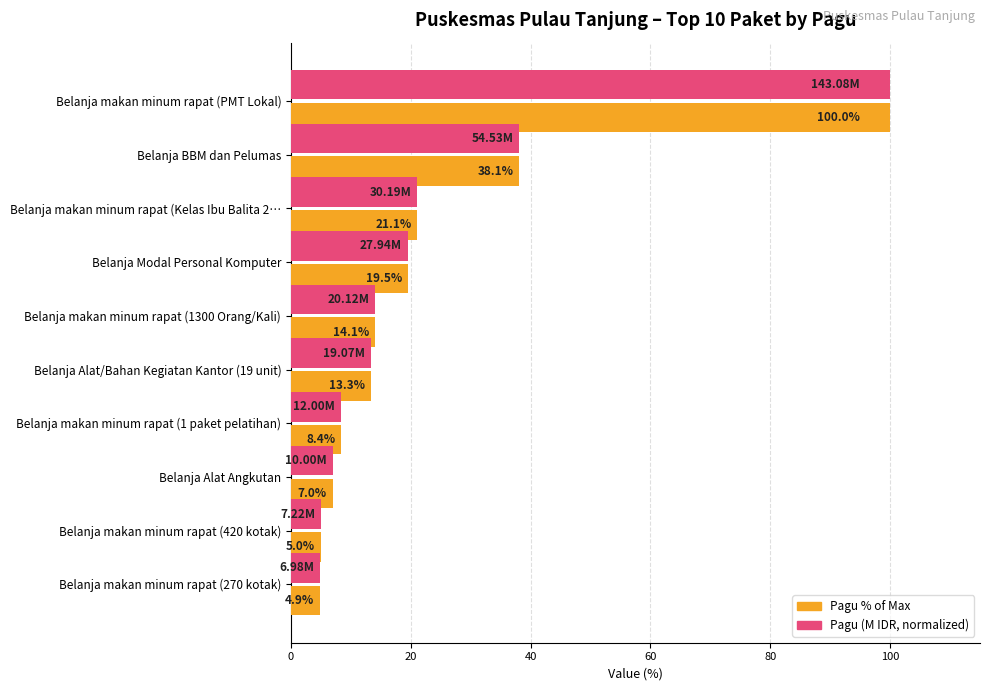

What is the average value of the Pagu (M IDR, normalized) series?

23.1